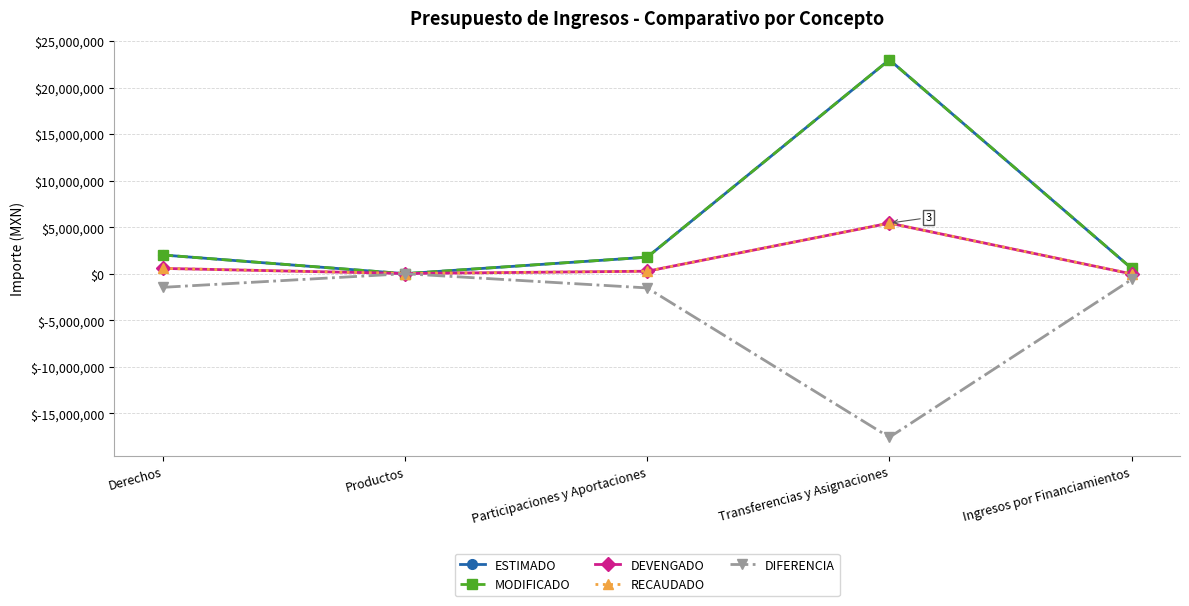

Reading left to right, transcribe all the data shown in this chart.

ESTIMADO: Derechos=2034000.0	Productos=22500.0	Participaciones y Aportaciones=1796600.0	Transferencias y Asignaciones=23019000.0	Ingresos por Financiamientos=600000.0
MODIFICADO: Derechos=2034000.0	Productos=27500.0	Participaciones y Aportaciones=1801600.0	Transferencias y Asignaciones=23019000.0	Ingresos por Financiamientos=600000.0
DEVENGADO: Derechos=591442.0	Productos=43360.2	Participaciones y Aportaciones=289622.5	Transferencias y Asignaciones=5458215.4	Ingresos por Financiamientos=0.0
RECAUDADO: Derechos=591442.0	Productos=43360.2	Participaciones y Aportaciones=289622.5	Transferencias y Asignaciones=5458215.4	Ingresos por Financiamientos=0.0
DIFERENCIA: Derechos=-1442558.0	Productos=20860.2	Participaciones y Aportaciones=-1506977.5	Transferencias y Asignaciones=-17560784.6	Ingresos por Financiamientos=-600000.0